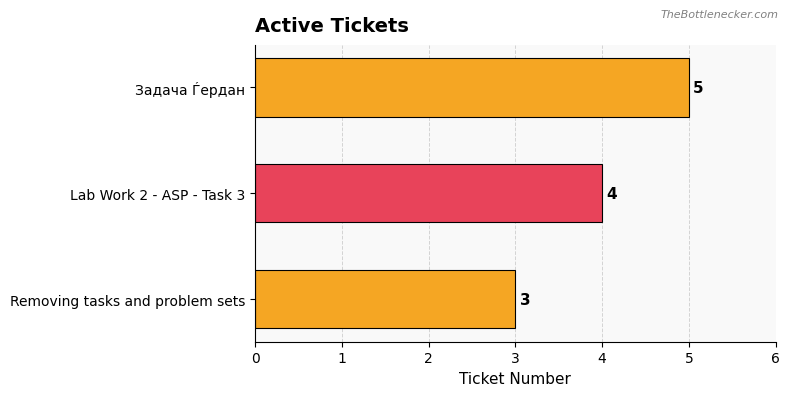

List the labels in order of value, smallest first.

Removing tasks and problem sets, Lab Work 2 - ASP - Task 3, Задача Ѓердан